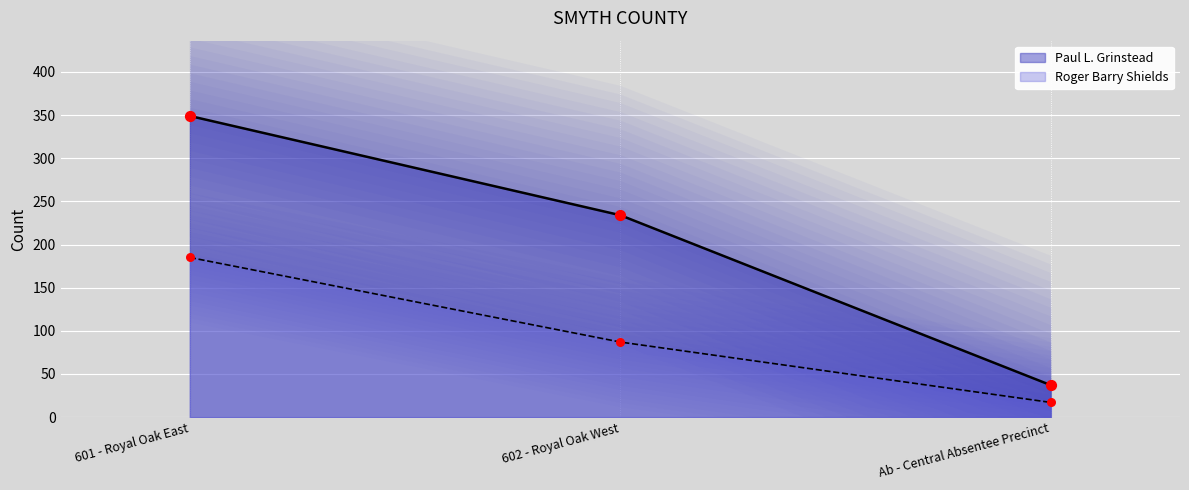

What are all the series names shown in the legend?

Paul L. Grinstead, Roger Barry Shields